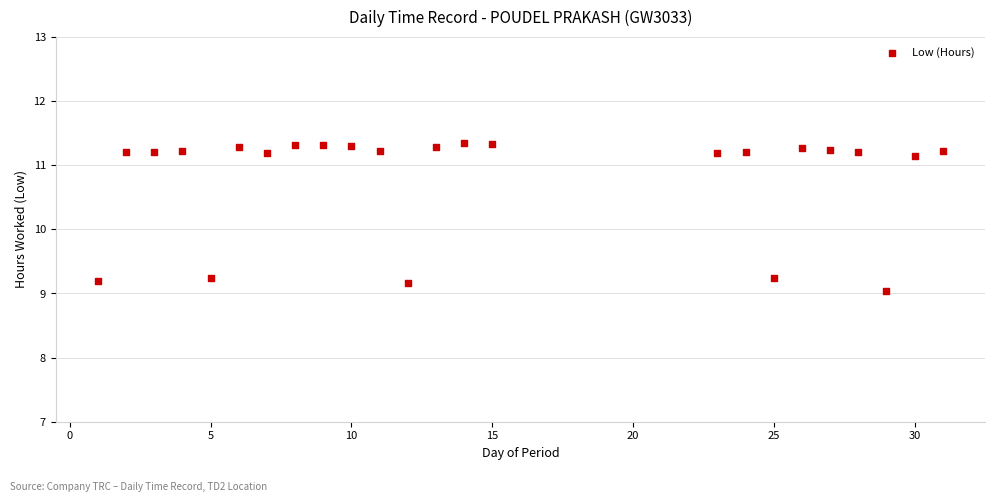

What is the range of Y values (max minus min)?

2.3